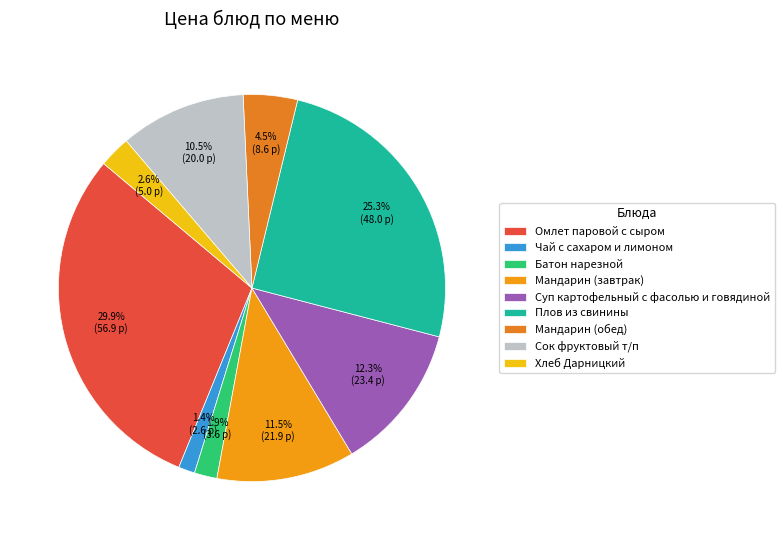

True or false: Сок фруктовый т/п accounts for 20% of the total.

False